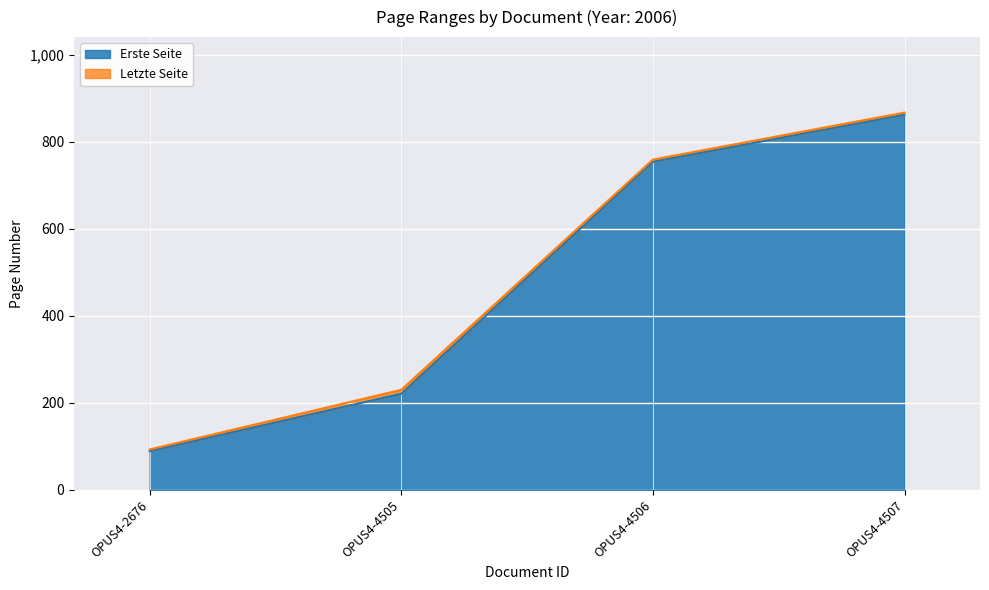

Count the Letzte Seite values in the range 230 to 867.

3